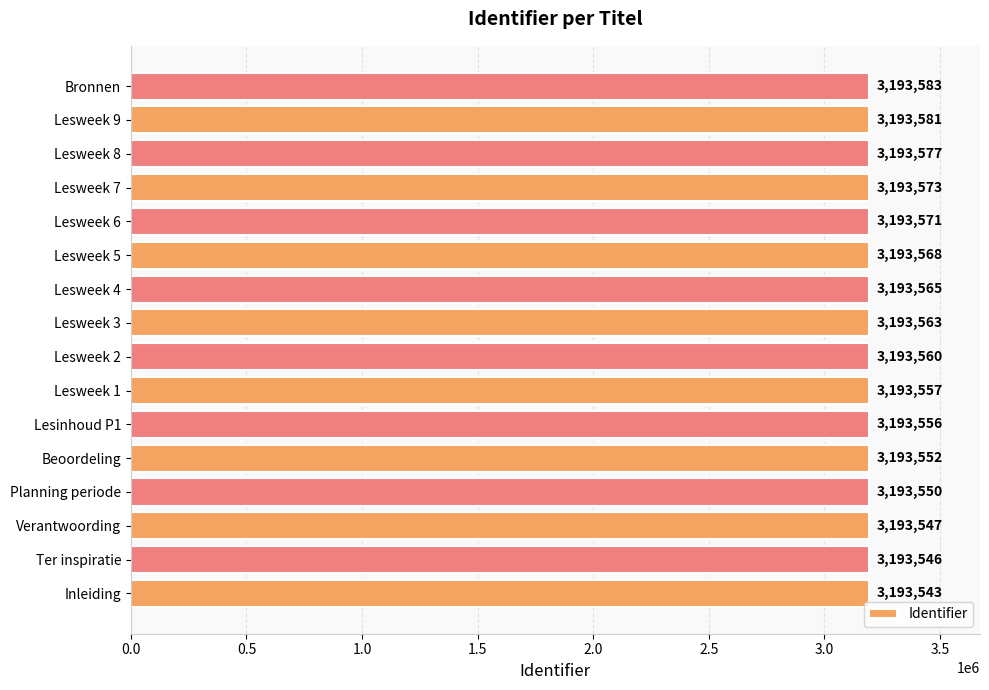

Does the chart contain stacked bars?

No